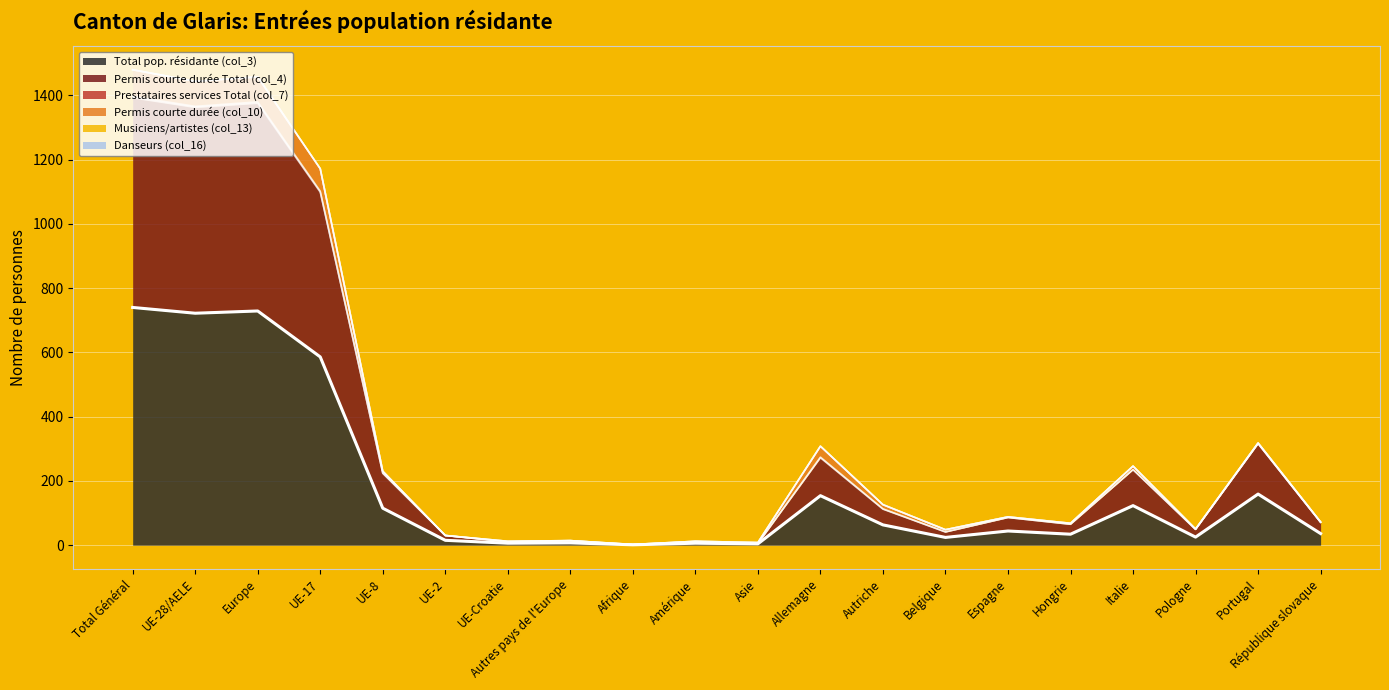

Reading left to right, list all the values displayed in this chart.

Total pop. résidante (col_3): 740	722	729	586	115	15	6	7	1	6	4	154	63	24	44	34	123	25	159	36
Permis courte durée Total (col_4): 653	641	647	513	109	15	4	6	0	5	1	118	49	17	42	31	112	24	157	35
Prestataires services Total (col_7): 4	3	4	3	0	0	0	1	0	0	0	2	1	0	0	0	0	0	0	0
Permis courte durée (col_10): 83	78	78	70	6	0	2	0	1	1	3	34	13	7	2	3	11	1	2	1
Musiciens/artistes (col_13): 0	0	0	0	0	0	0	0	0	0	0	0	0	0	0	0	0	0	0	0
Danseurs (col_16): 0	0	0	0	0	0	0	0	0	0	0	0	0	0	0	0	0	0	0	0